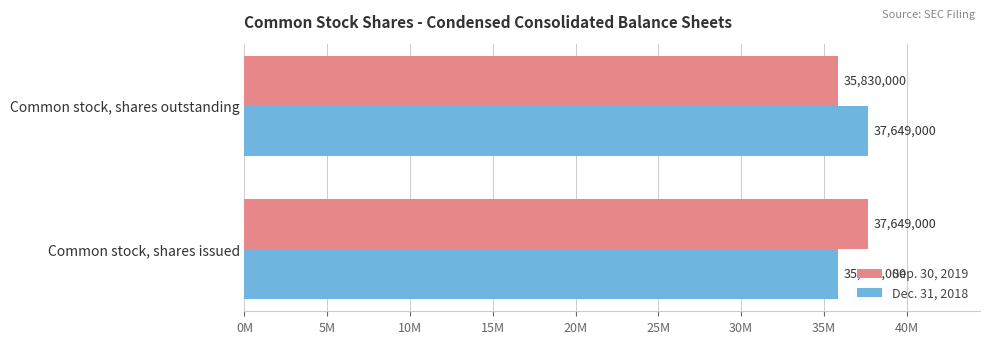

What are all the series names shown in the legend?

Sep. 30, 2019, Dec. 31, 2018